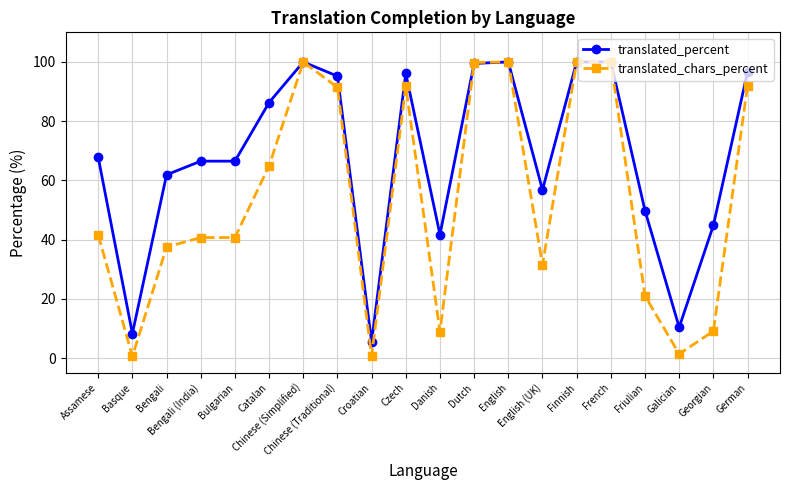

True or false: translated_percent has more than 1 points higher than both neighbors.

True